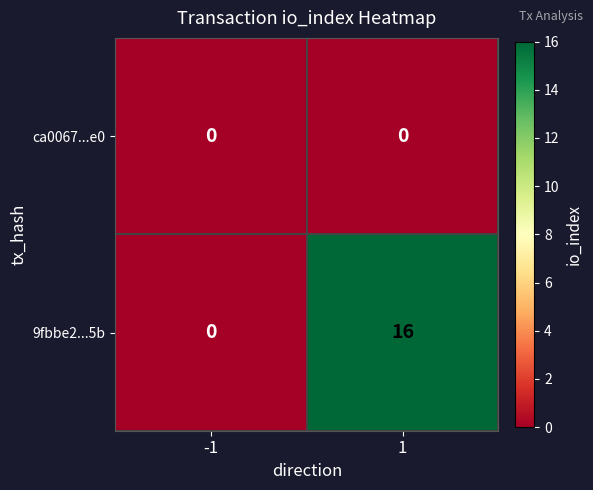

What is the sum of all 9fbbe2...5b values?

16